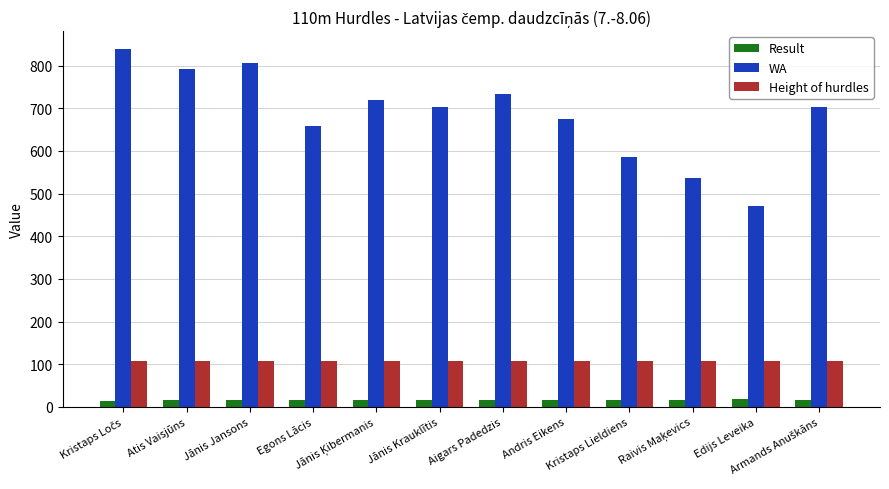

At Aigars Padedzis, list the series in order from largest to smallest.

WA, Height of hurdles, Result